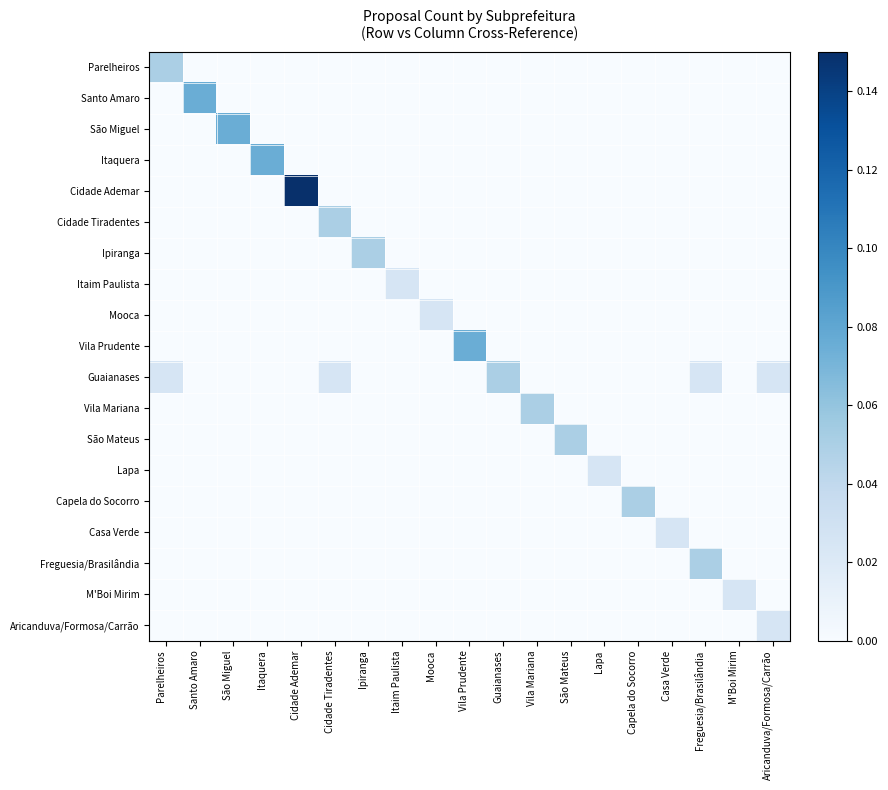

What is the total value across all series at Vila Prudente?

0.1